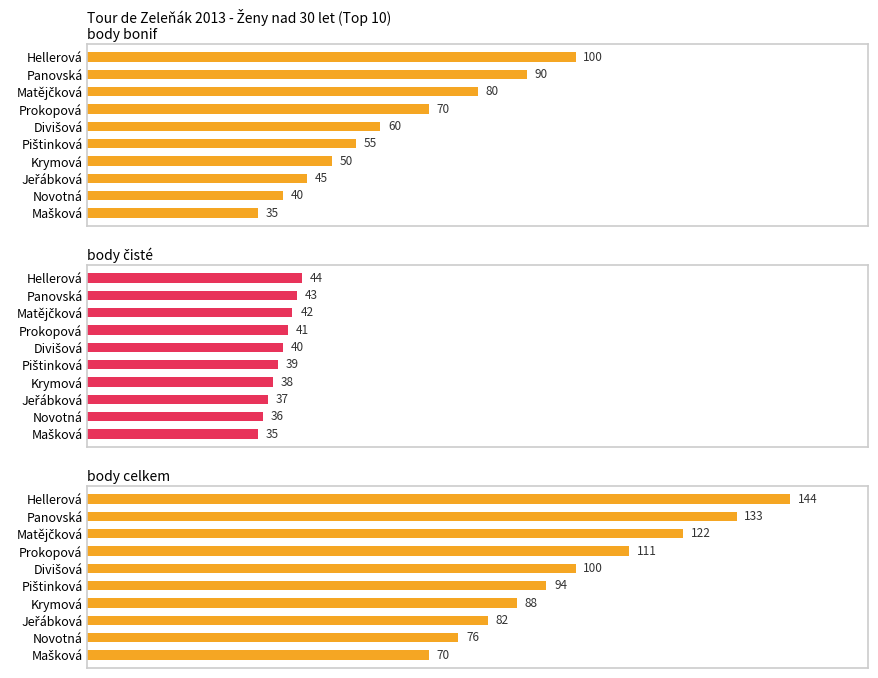

How many groups of bars are there?

10